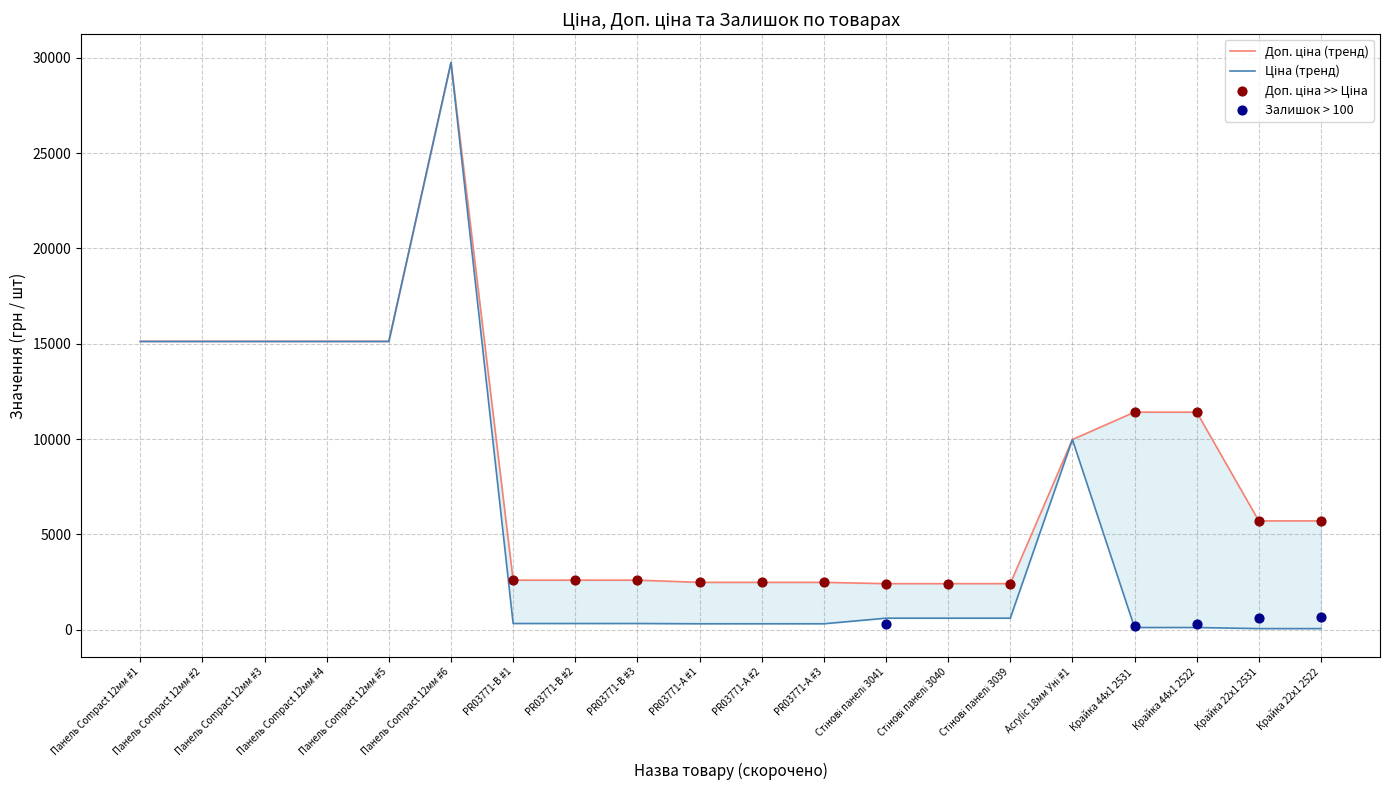

Which series contains the lowest Y value?

Ціна